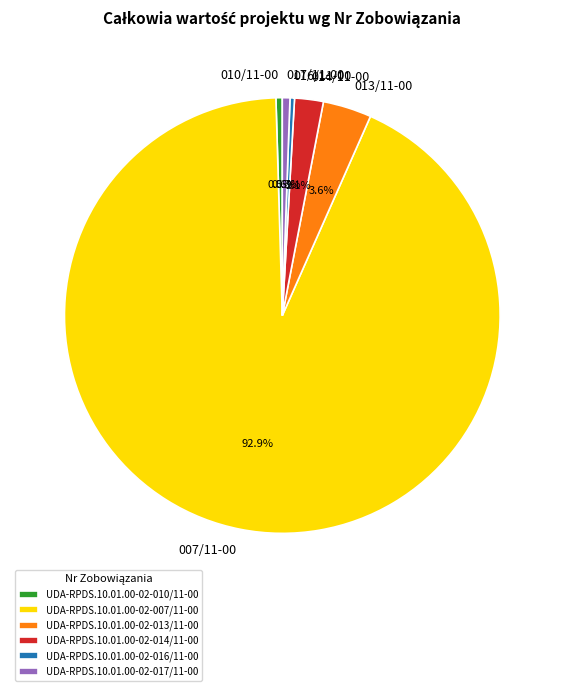

Does UDA-RPDS.10.01.00-02-014/11-00 represent more than half of the total?

No